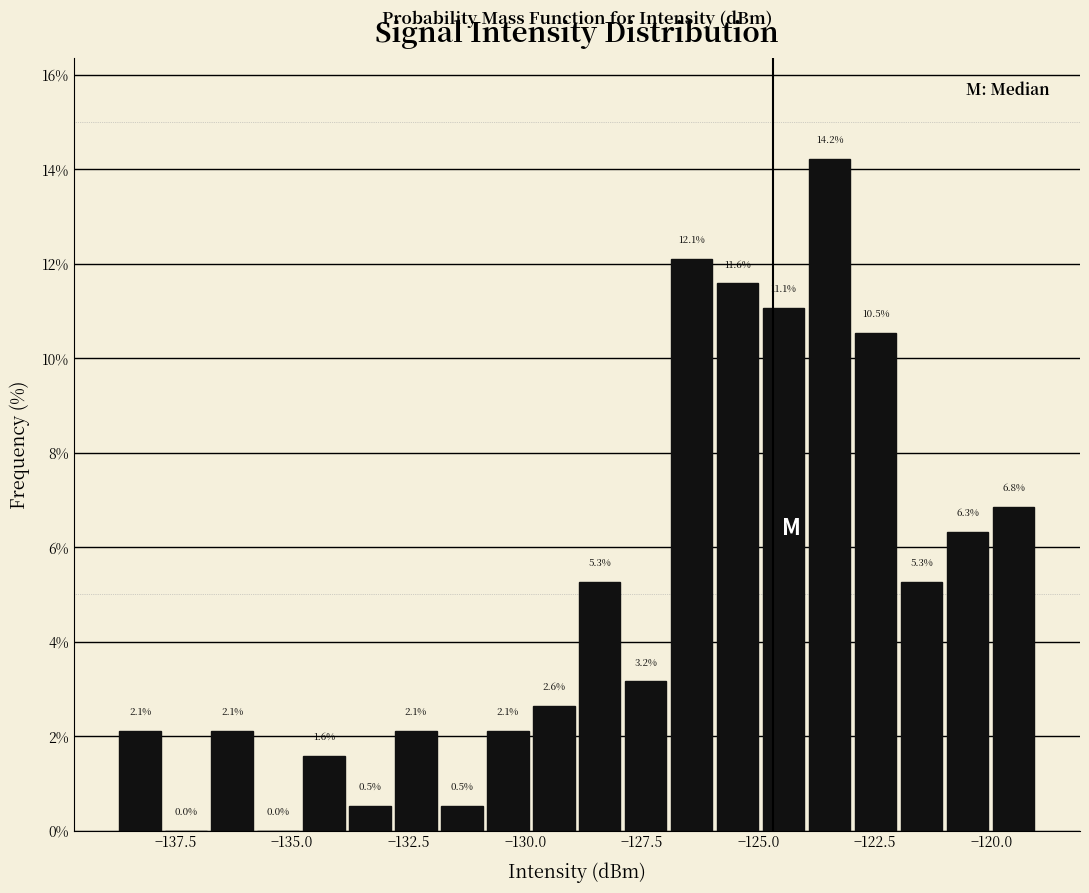

Read against the x-axis, roughly where is the centre of the tallest bar?

-123.5